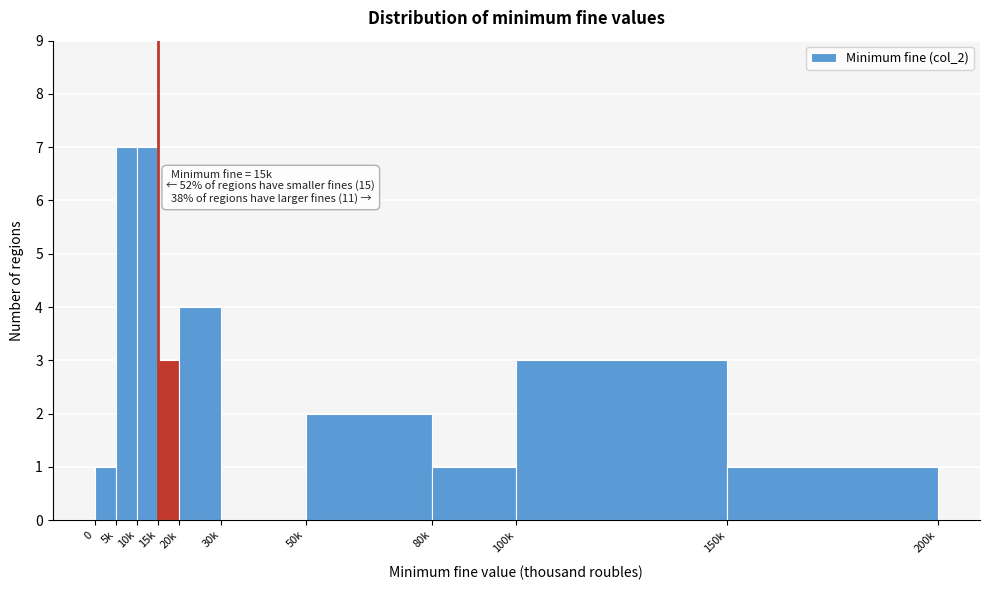

Reading left to right, transcribe all the data shown in this chart.

0=1	5k=7	10k=7	15k=3	20k=4	30k=0	50k=2	80k=1	100k=3	150k=1